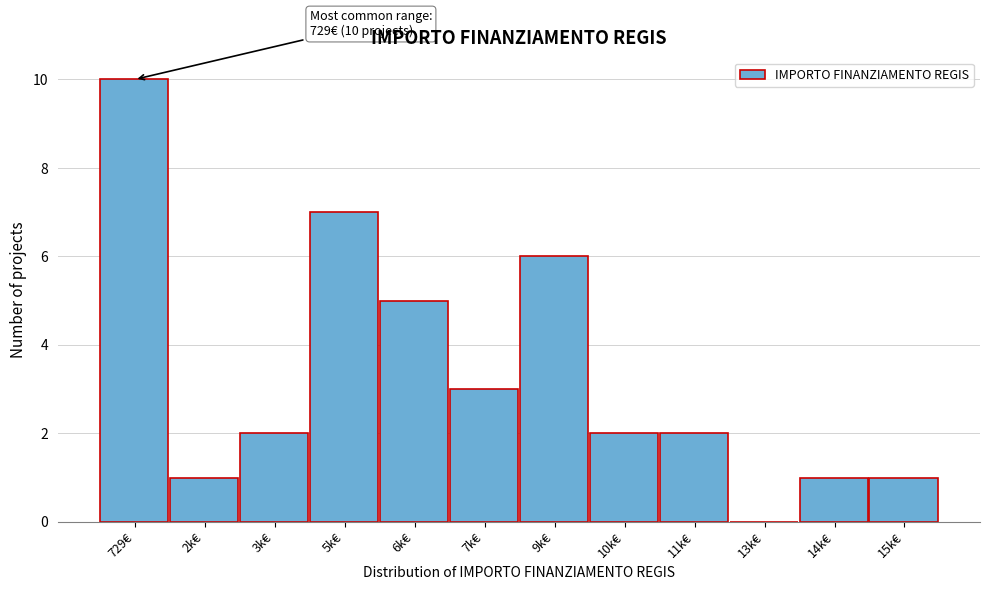

Reading left to right, transcribe all the data shown in this chart.

729€=10	2k€=1	3k€=2	5k€=7	6k€=5	7k€=3	9k€=6	10k€=2	11k€=2	13k€=0	14k€=1	15k€=1